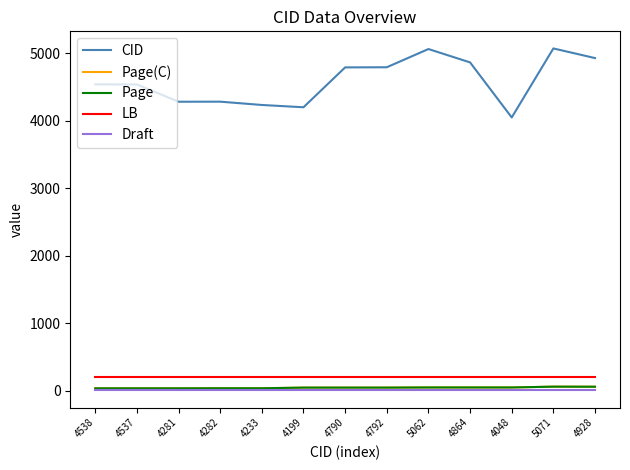

What is the sum of the CID values at 5062 and 5071?

10133